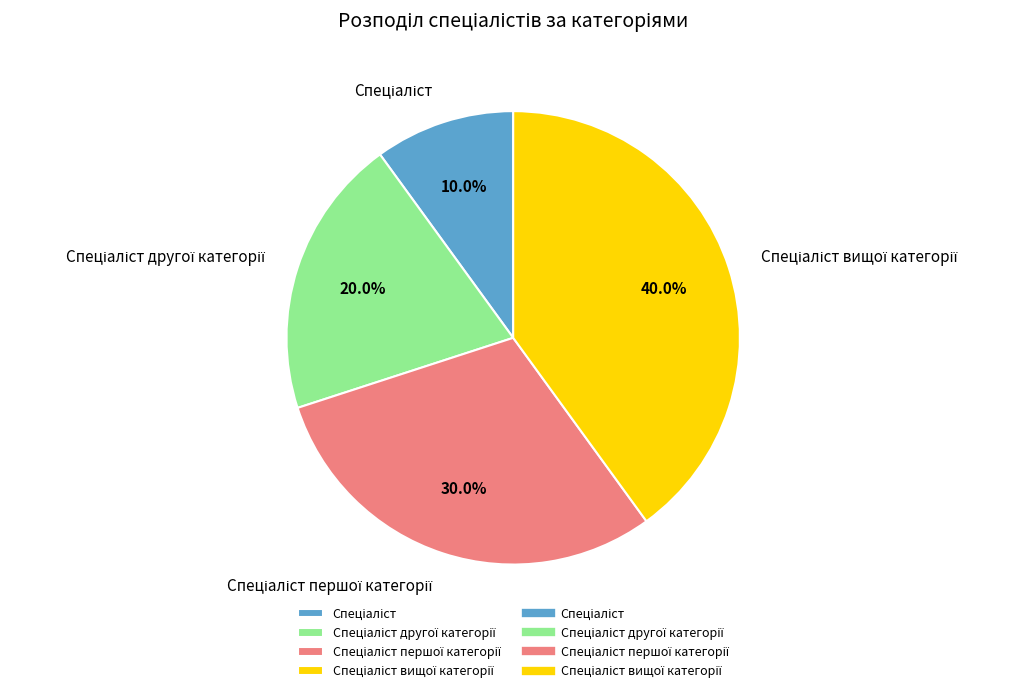

Is there any slice that represents more than half of the pie?

No